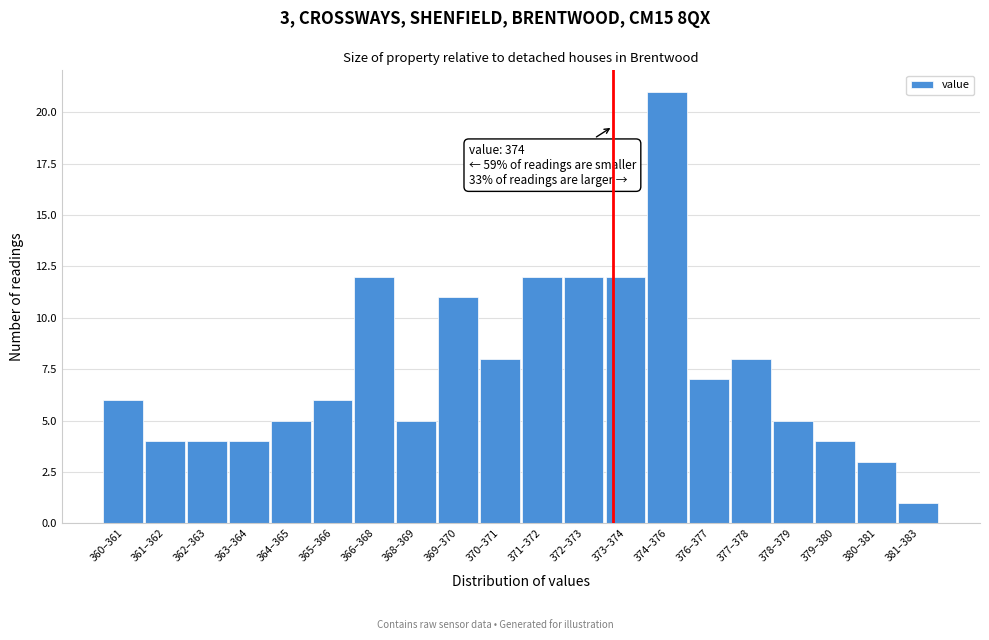

Reading right to left, transcribe all the data shown in this chart.

1	3	4	5	8	7	21	12	12	12	8	11	5	12	6	5	4	4	4	6